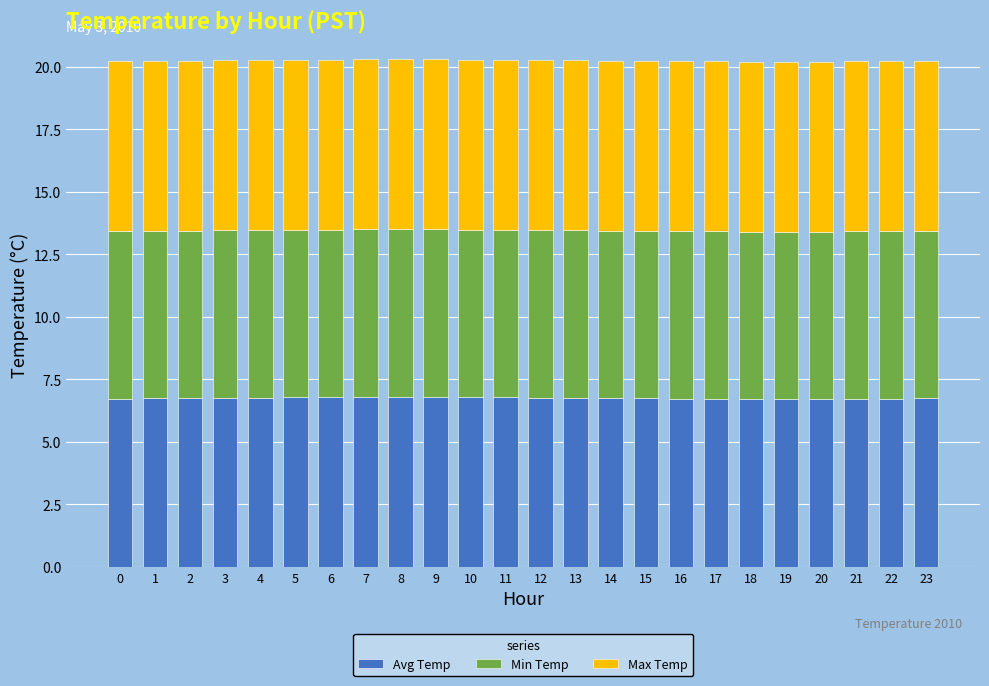

What is the lowest value of the Avg Temp series?

6.7